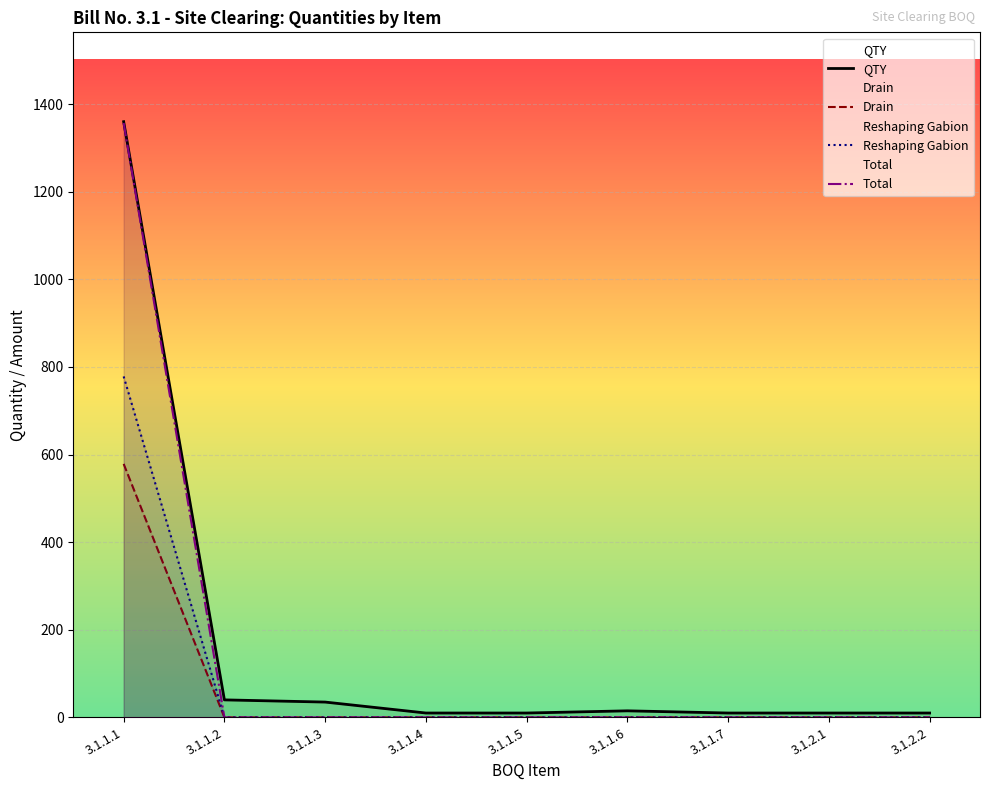

True or false: Drain and Total intersect in this chart.

False